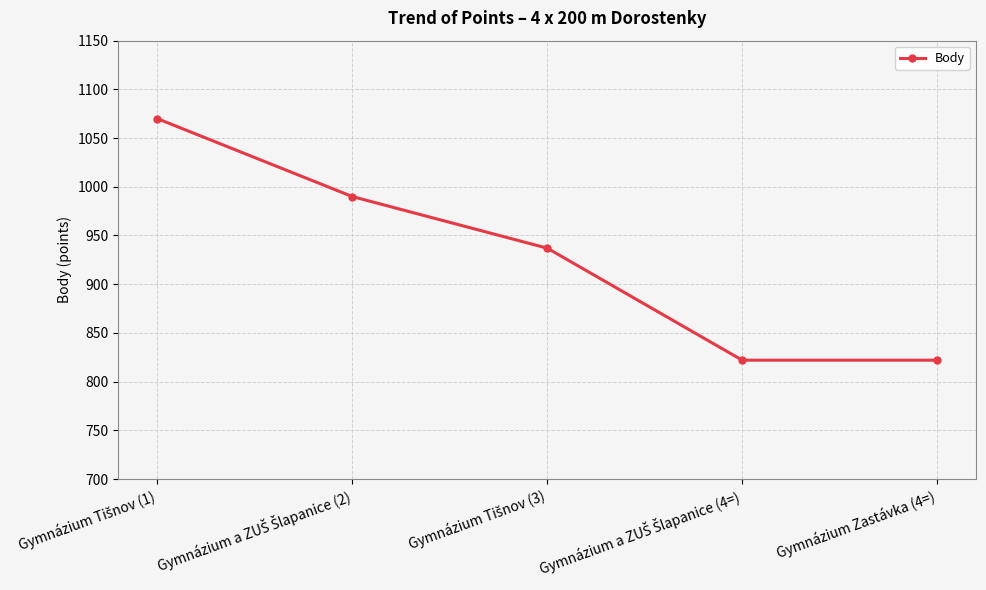

What is the greatest value displayed?

1070